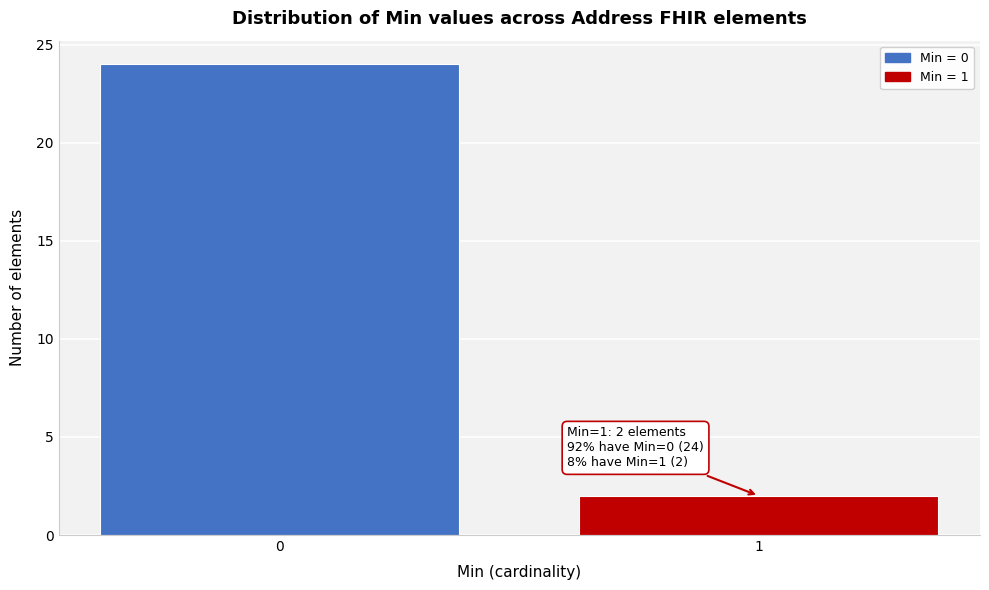

Reading left to right, list all the values displayed in this chart.

24	2